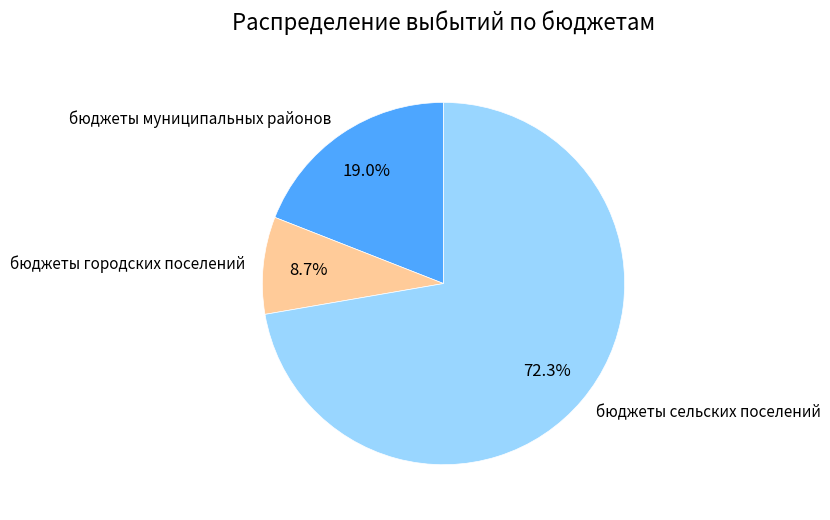

Combined, what portion of the pie is бюджеты сельских поселений and бюджеты муниципальных районов?

91.3%